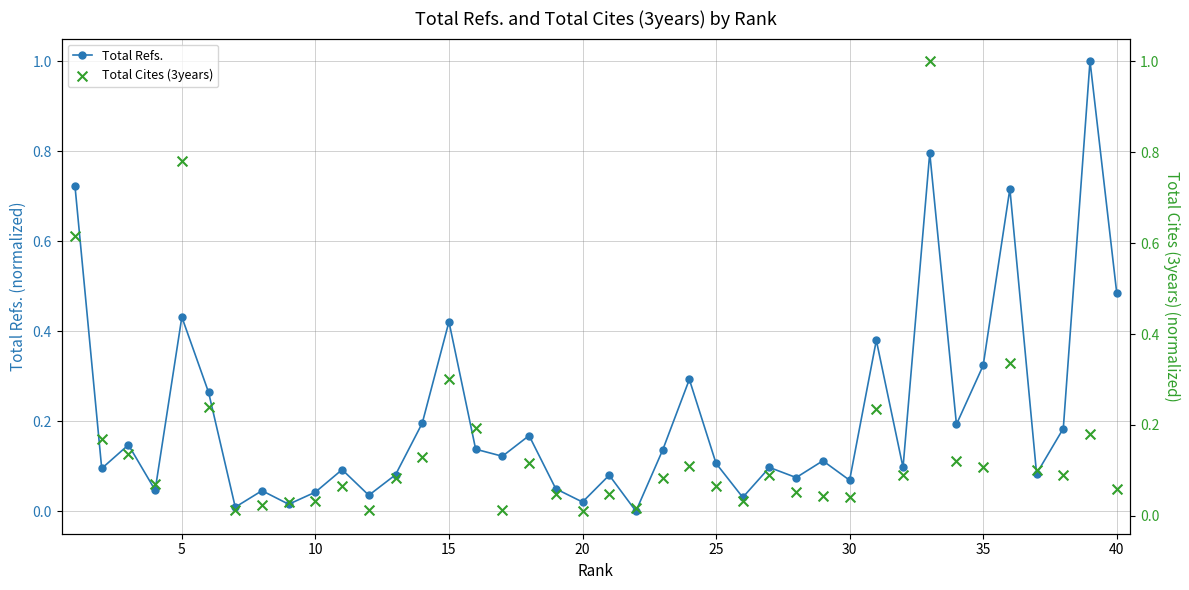

In Total Refs., how many points are higher than both neighbors (excluding endpoints)?

14